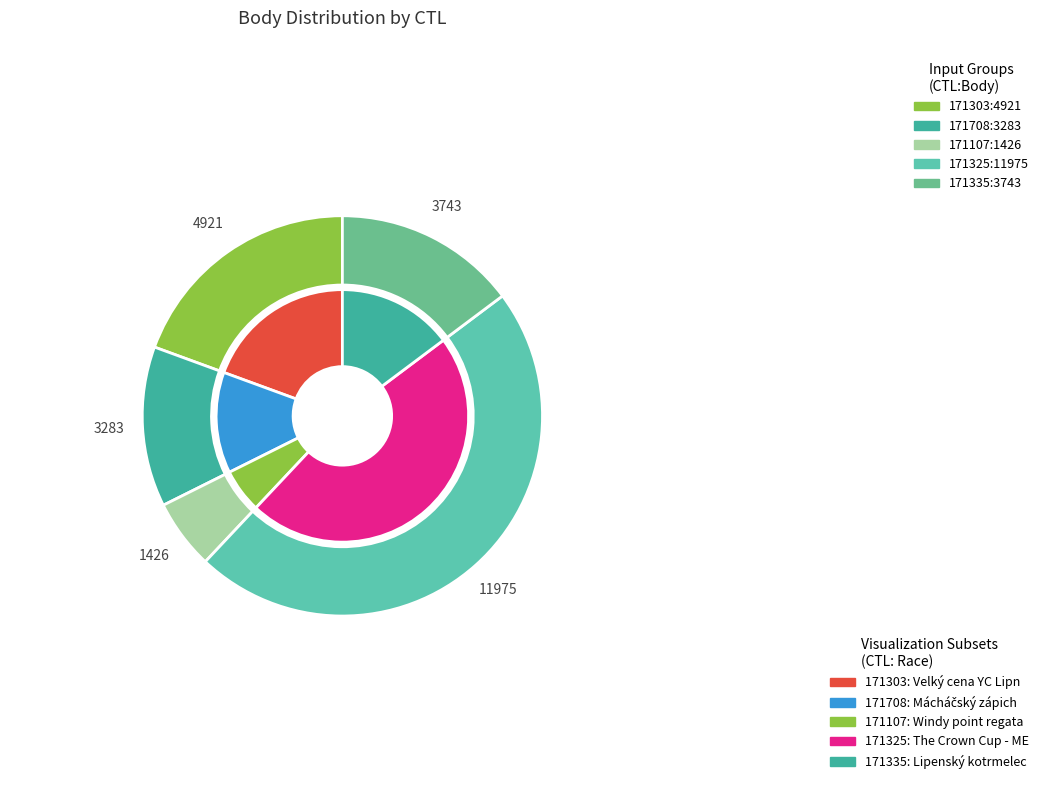

Rank the categories by value from highest to lowest.

171325, 171303, 171335, 171708, 171107